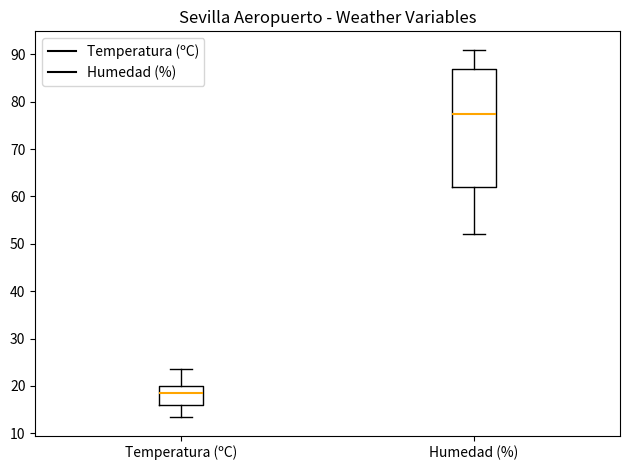

Which box has the lowest median line?

Temperatura (ºC)